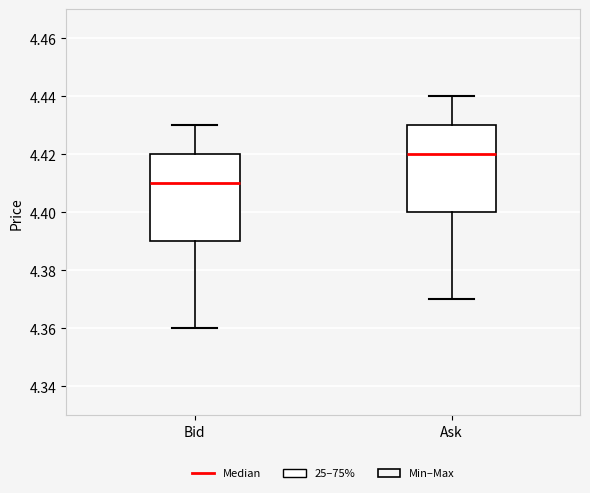

Reading left to right, transcribe this box plot: for each box, give where its median line is, the range the box spans, and where its two whiskers end, as read against the y-axis. The values are not printed on the chart, so give them approximately, as read against the axis.

Bid: median 4.41, box 4.39 to 4.42, whiskers 4.36 to 4.43
Ask: median 4.42, box 4.40 to 4.43, whiskers 4.37 to 4.44